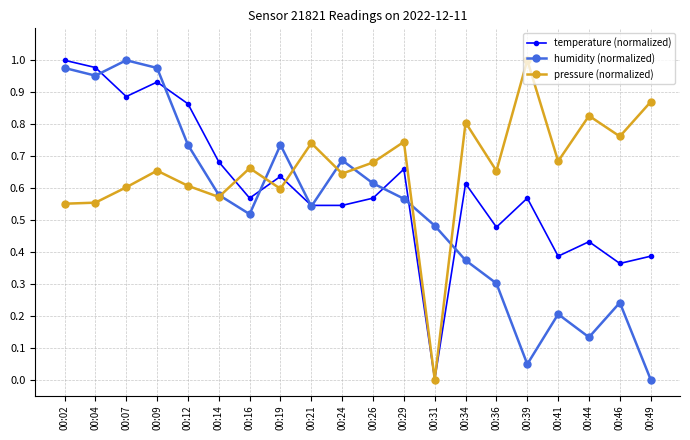

Which series changed the most between 00:09 and 00:16?

humidity (normalized)